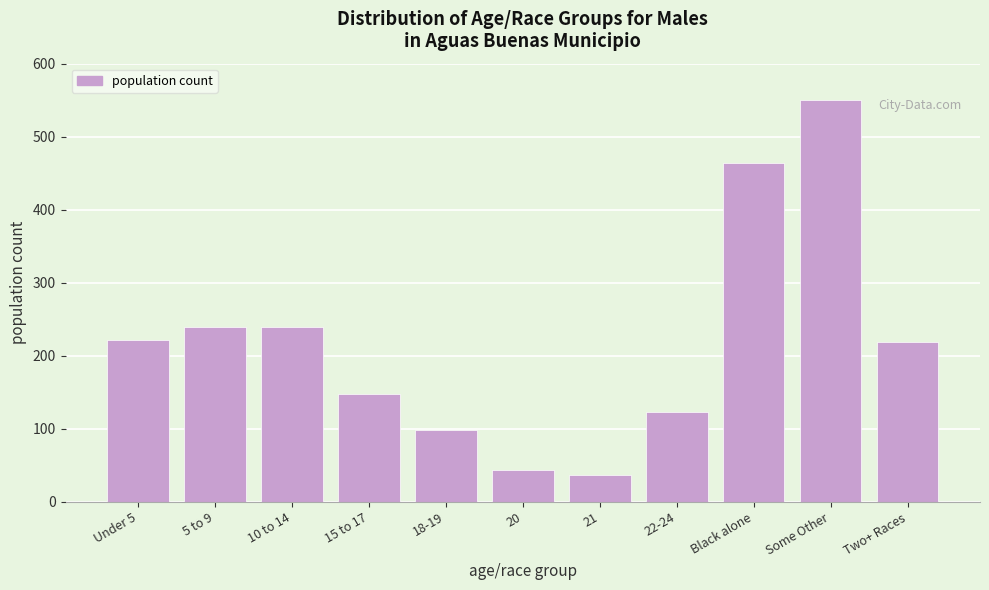

Which has a higher value, 21 or Some Other?

Some Other